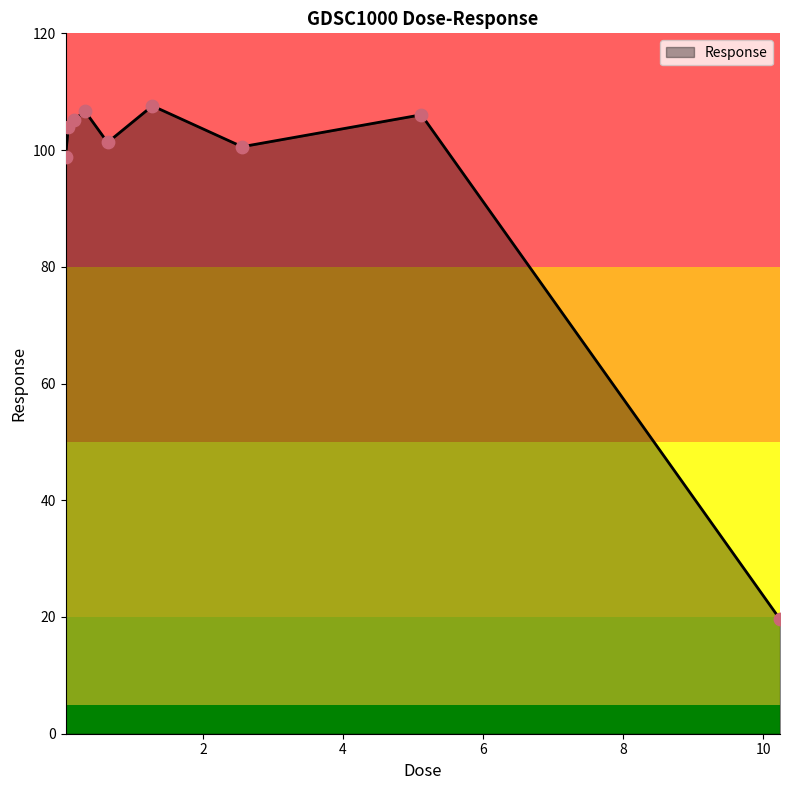

What is the maximum value shown in the chart?

107.6